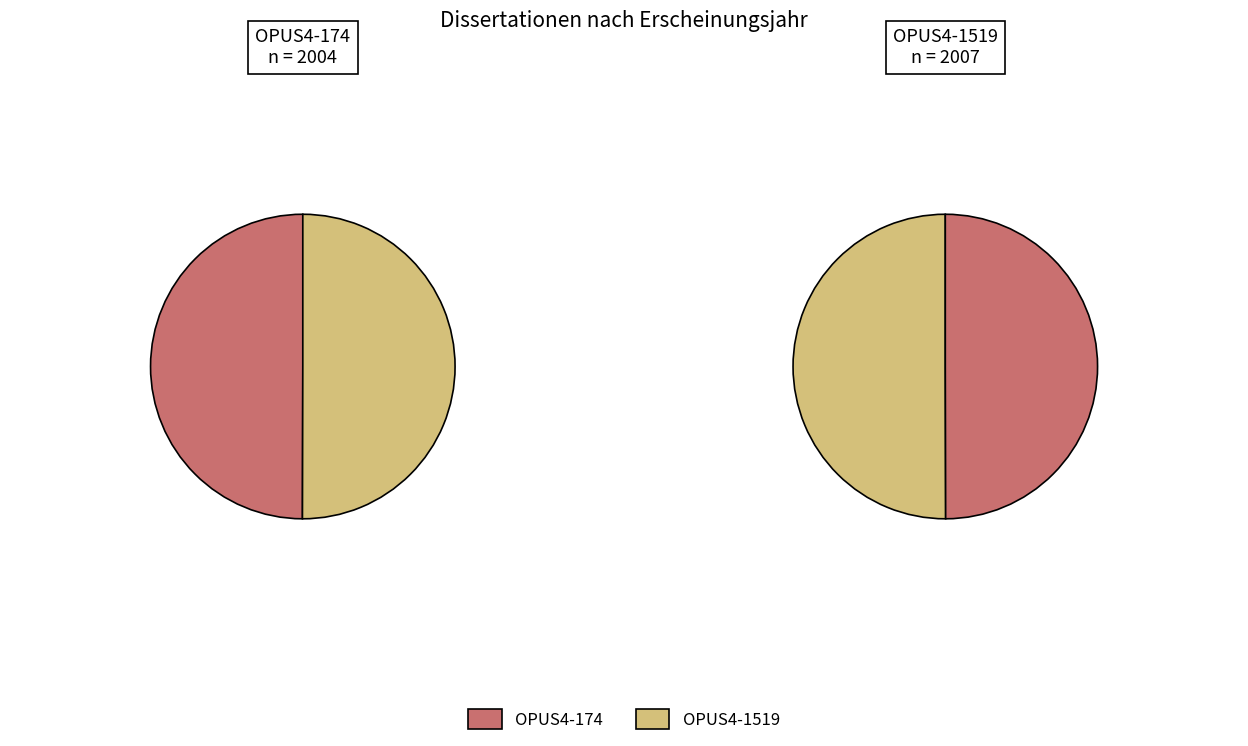

To the nearest percent, what portion does OPUS4-1519 represent?

50%